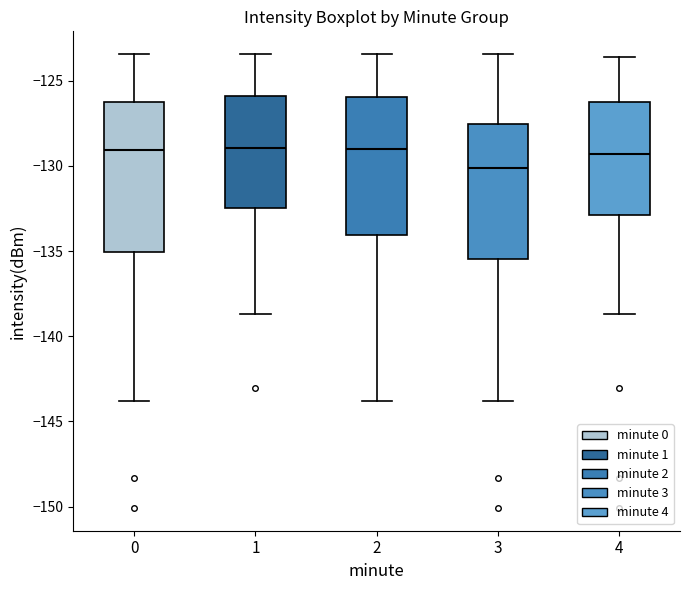

Which box's median line is the lowest?

3